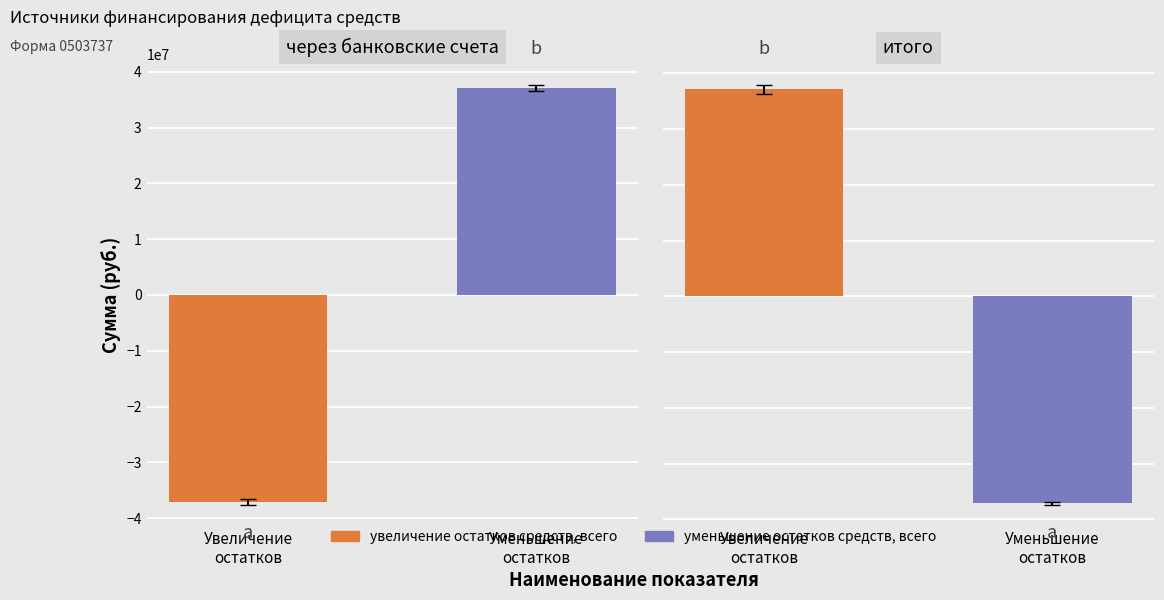

What is the value of the итого bar at the 2nd from the left?

-37121000